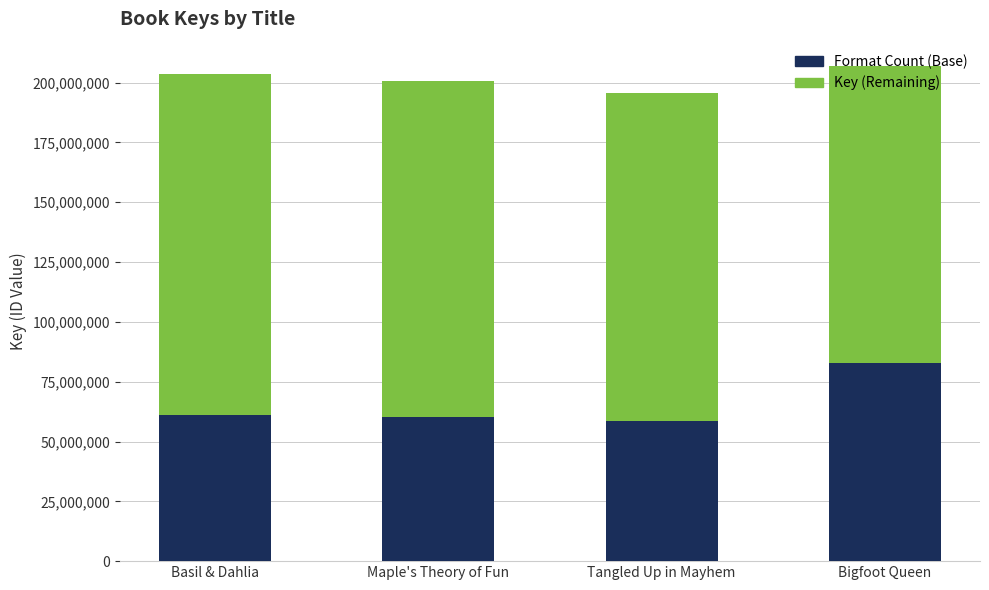

What value does the Format Count (Base) series have at Basil & Dahlia?

61059207.0